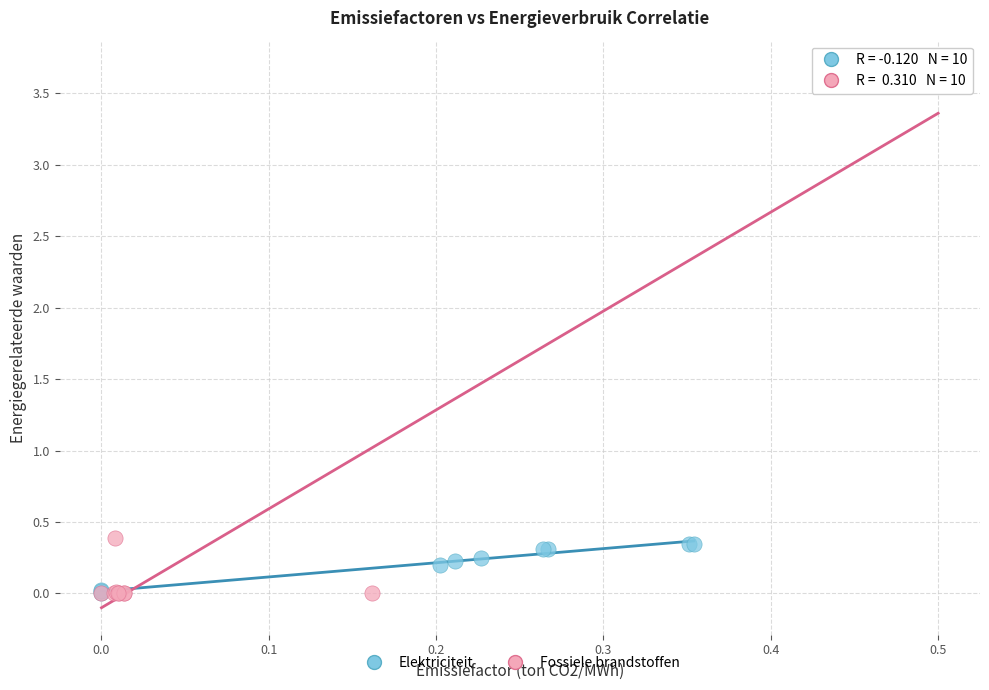

Which series has the largest Y range (max minus min)?

Fossiele brandstoffen